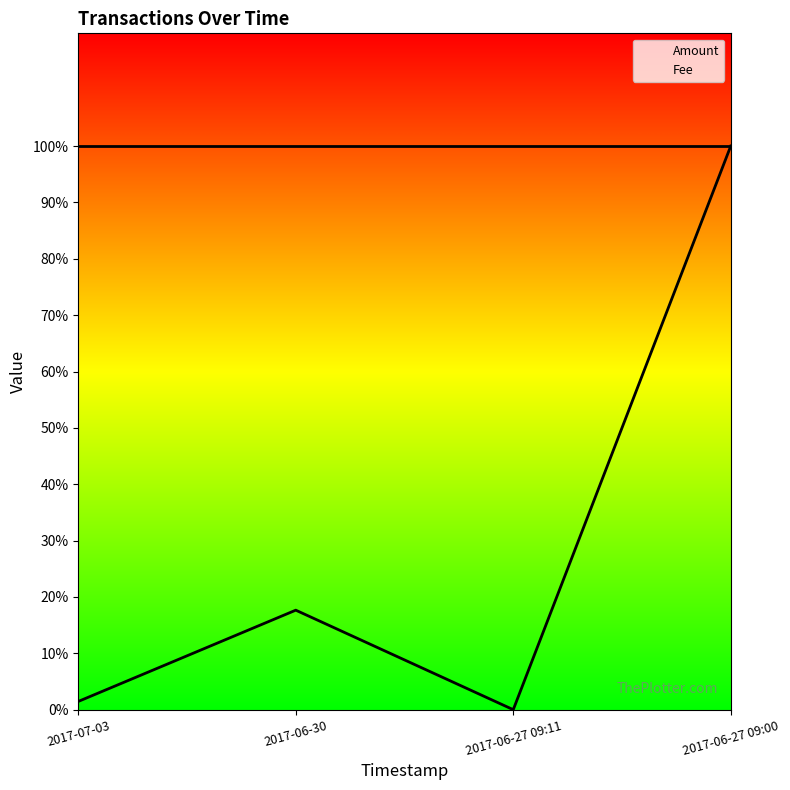

The value of Amount at 2017-07-03 is 0.0. True or false?

False